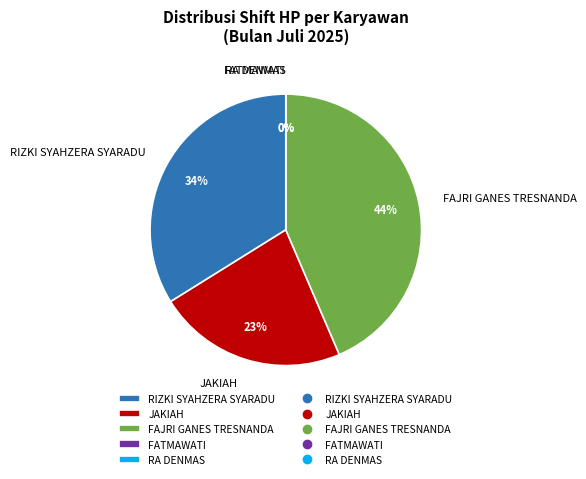

Which category has the biggest portion of the pie?

FAJRI GANES TRESNANDA